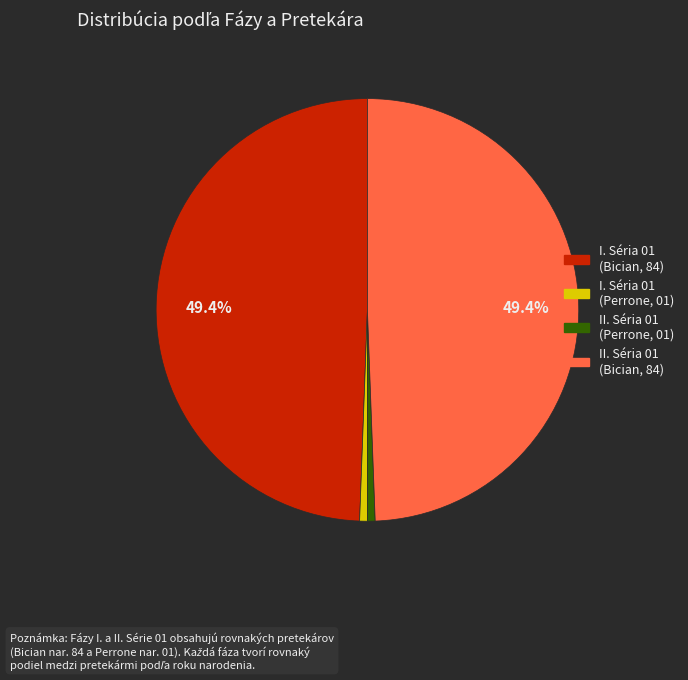

Is there a majority slice in this chart?

No